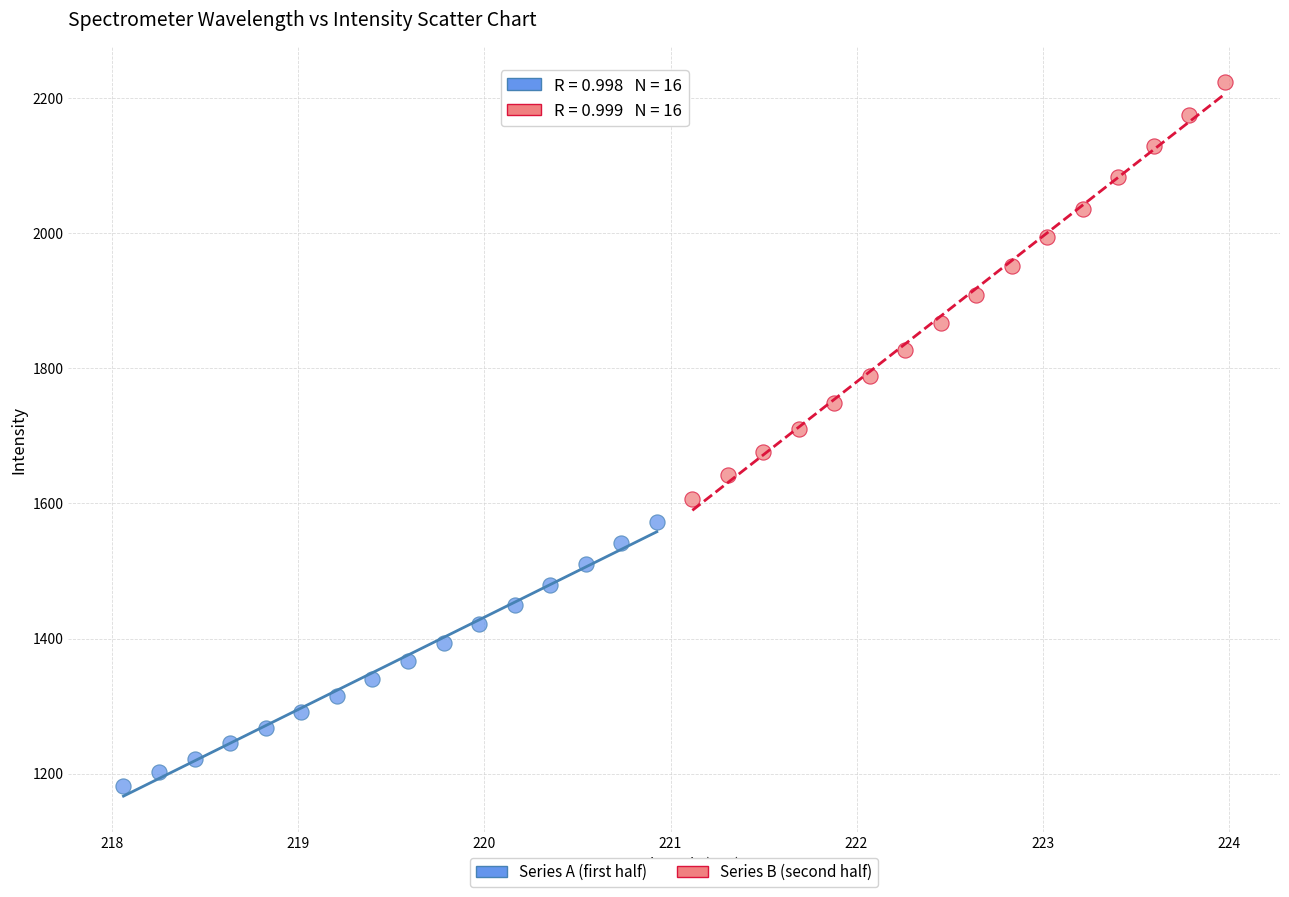

Which series reaches the maximum Y coordinate?

Series B (second half)